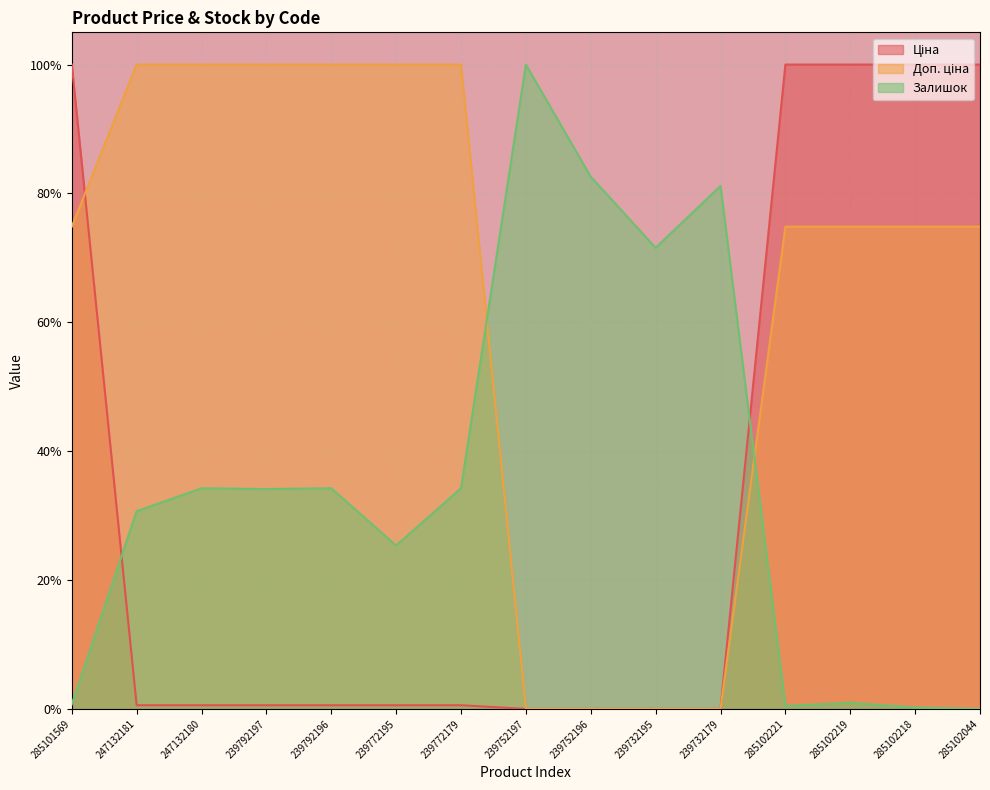

Rank the series by their maximum value, from highest to lowest.

Ціна, Доп. ціна, Залишок